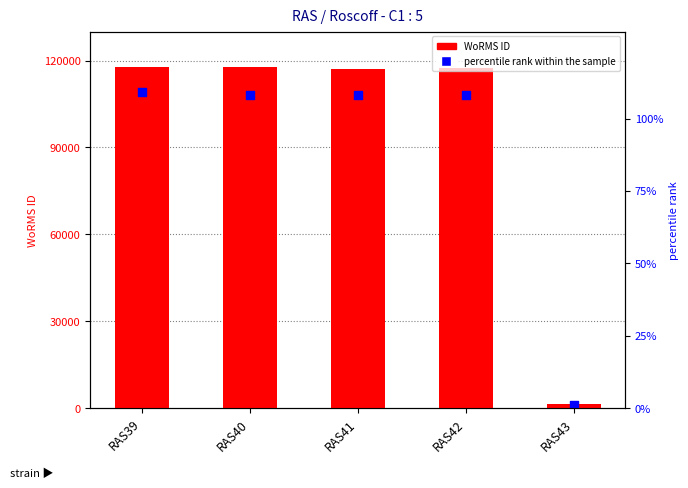

At which category is the sum across all series the highest?

RAS39